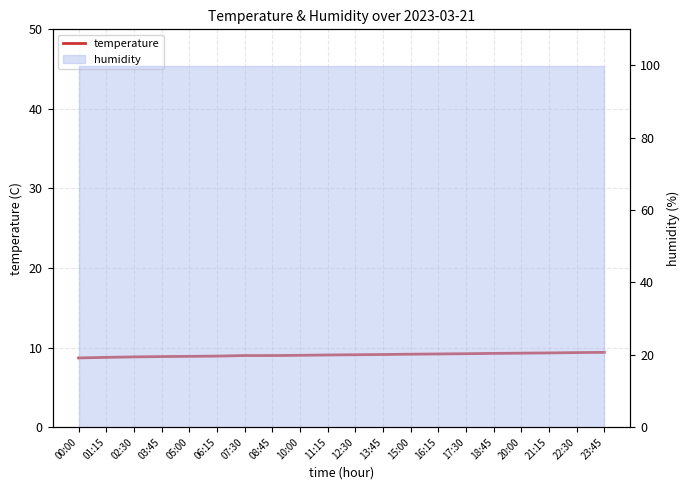

What is the value of the 15th point from the left?

9.2